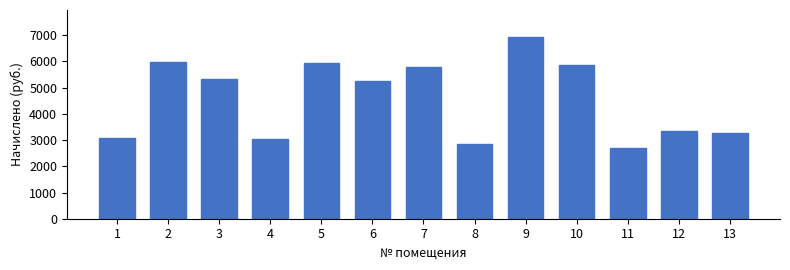

What is the minimum value shown in the chart?

2682.7